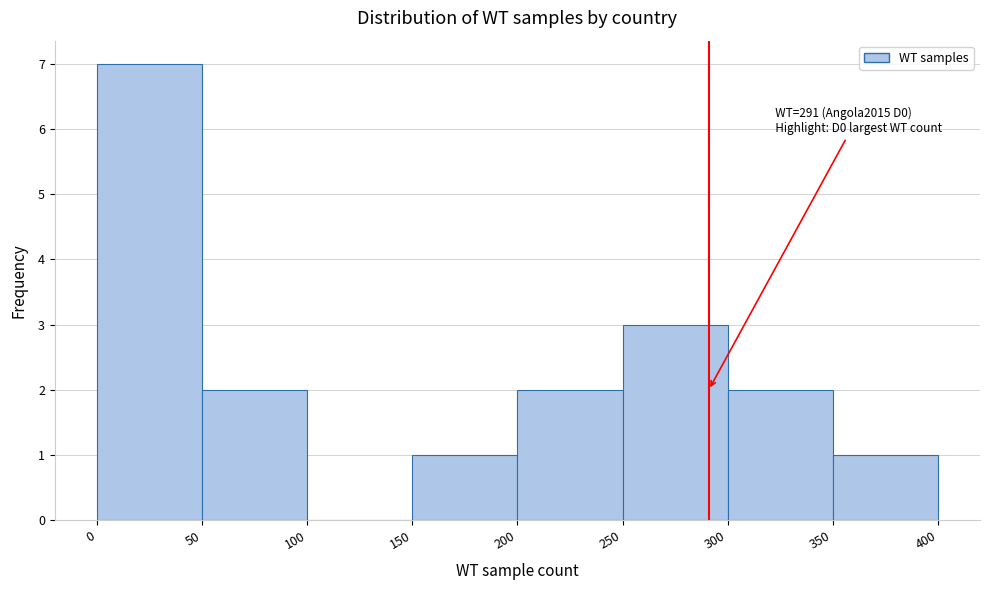

Over which range of the x-axis is the bar tallest?

0 to 50